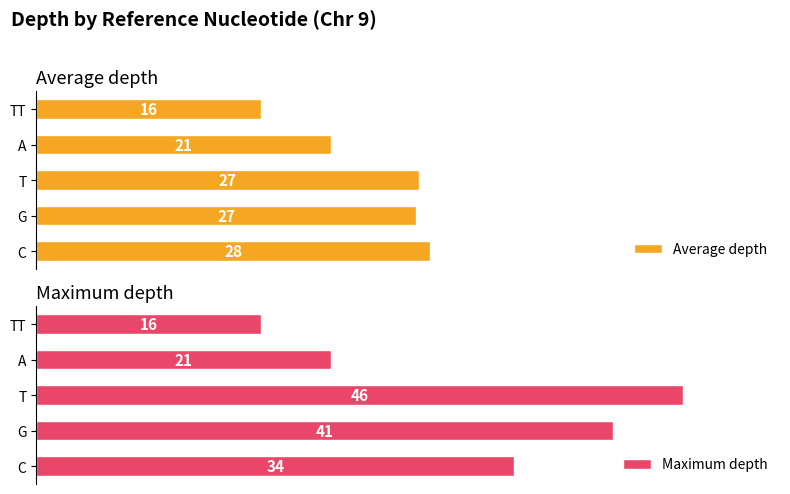

At which label is Maximum depth closest to 31?

C